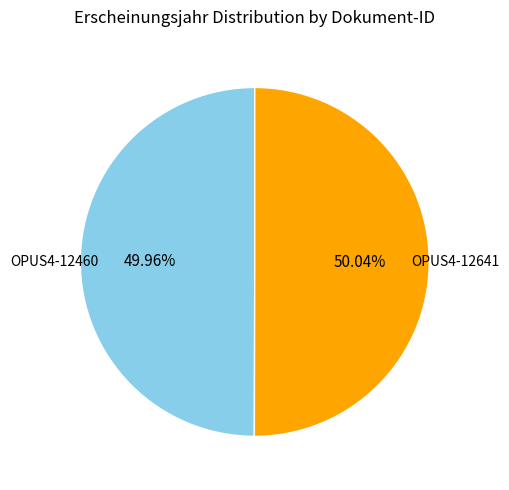

Is there any slice that represents more than half of the pie?

Yes